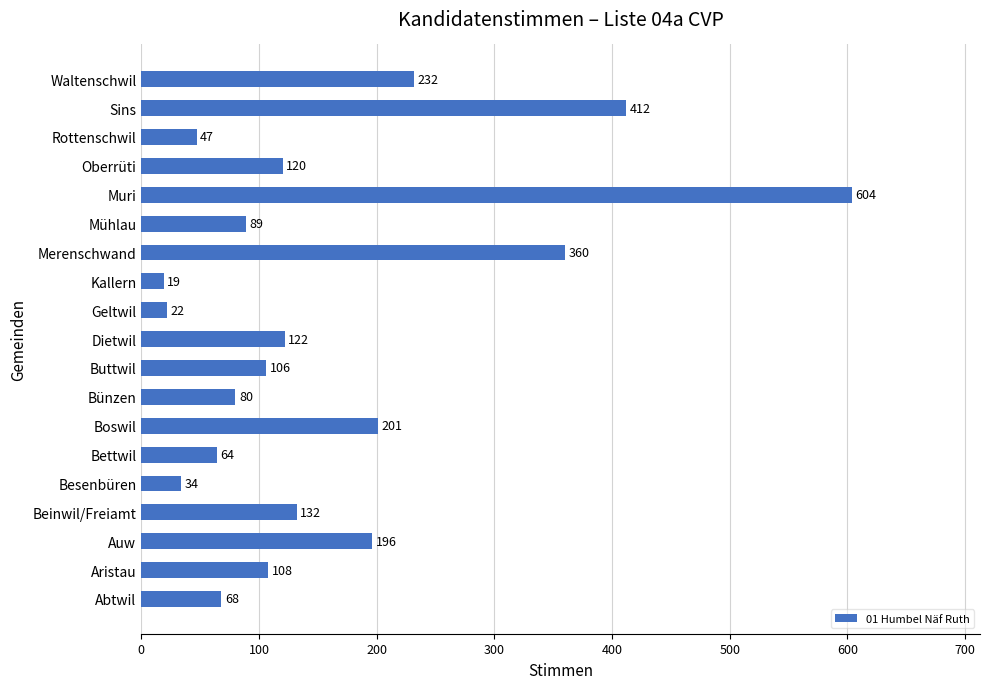

List the labels in order of value, smallest first.

Kallern, Geltwil, Besenbüren, Rottenschwil, Bettwil, Abtwil, Bünzen, Mühlau, Buttwil, Aristau, Oberrüti, Dietwil, Beinwil/Freiamt, Auw, Boswil, Waltenschwil, Merenschwand, Sins, Muri